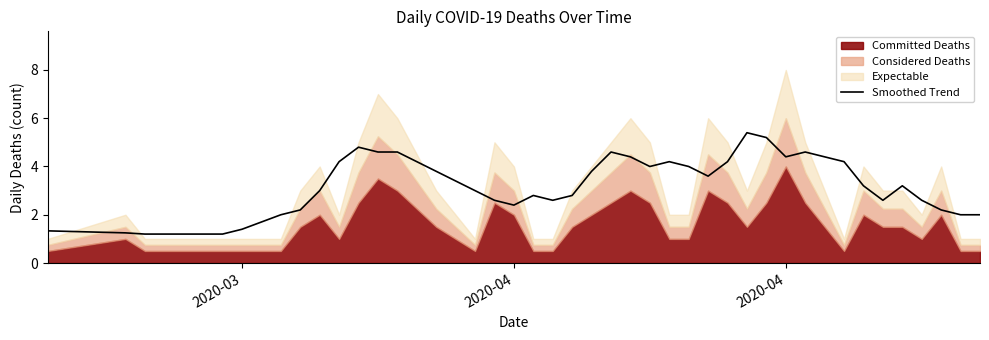

Is it true that the value at 27 is 6.7?

False